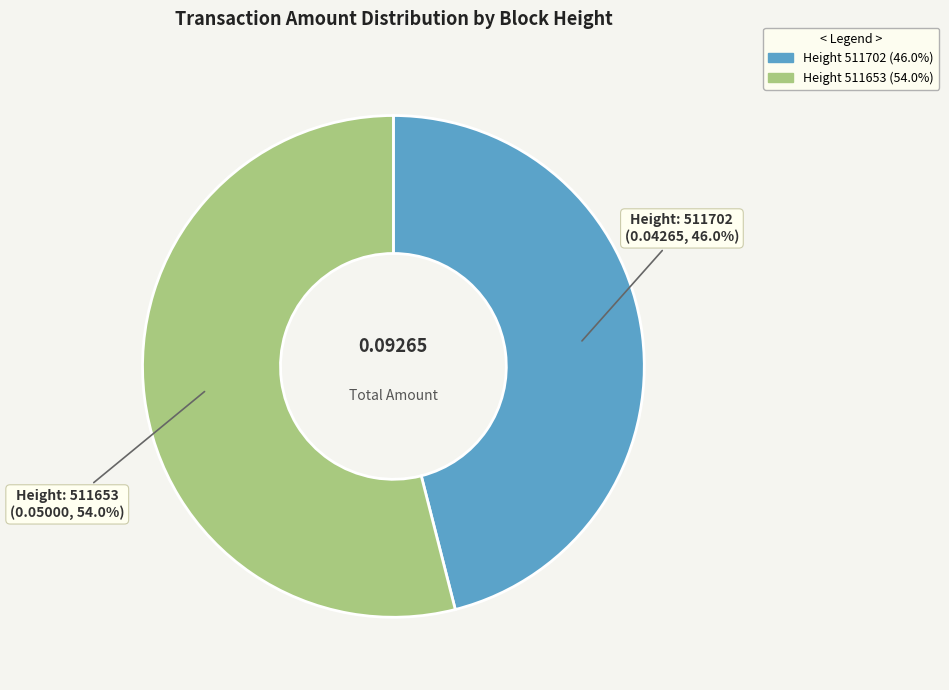

Is there any slice that represents more than half of the pie?

Yes